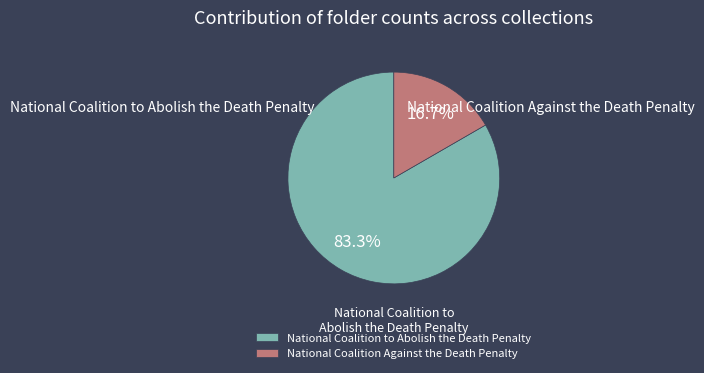

True or false: National Coalition to Abolish the Death Penalty accounts for 83% of the total.

True